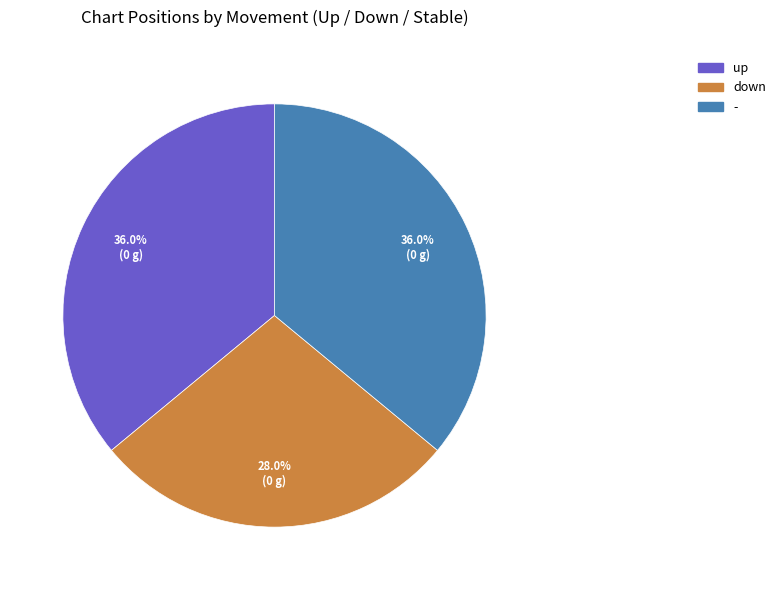

Is there a majority slice in this chart?

No